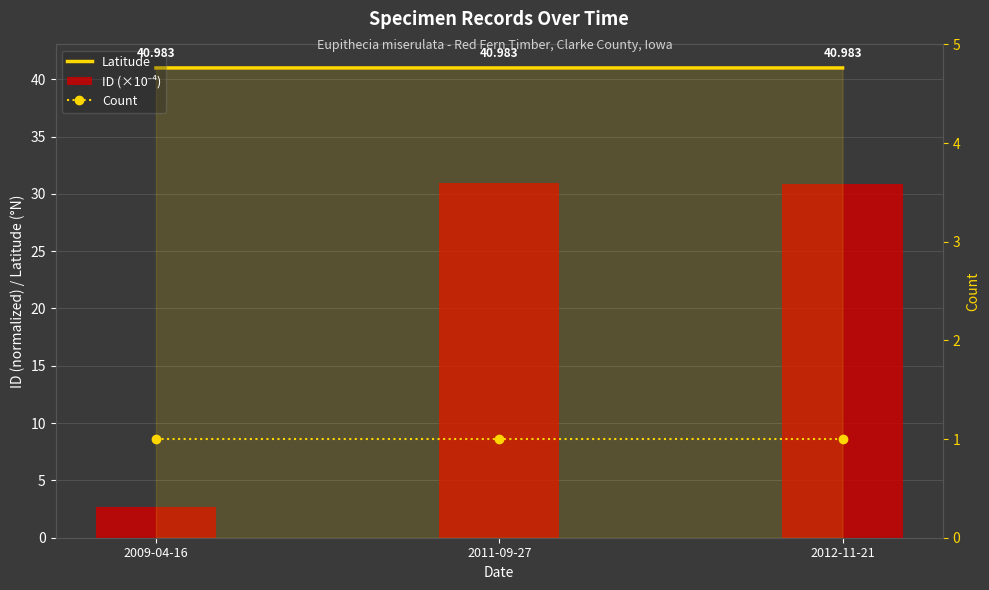

What are all the series names shown in the legend?

Latitude, ID (×10⁻⁴), Count